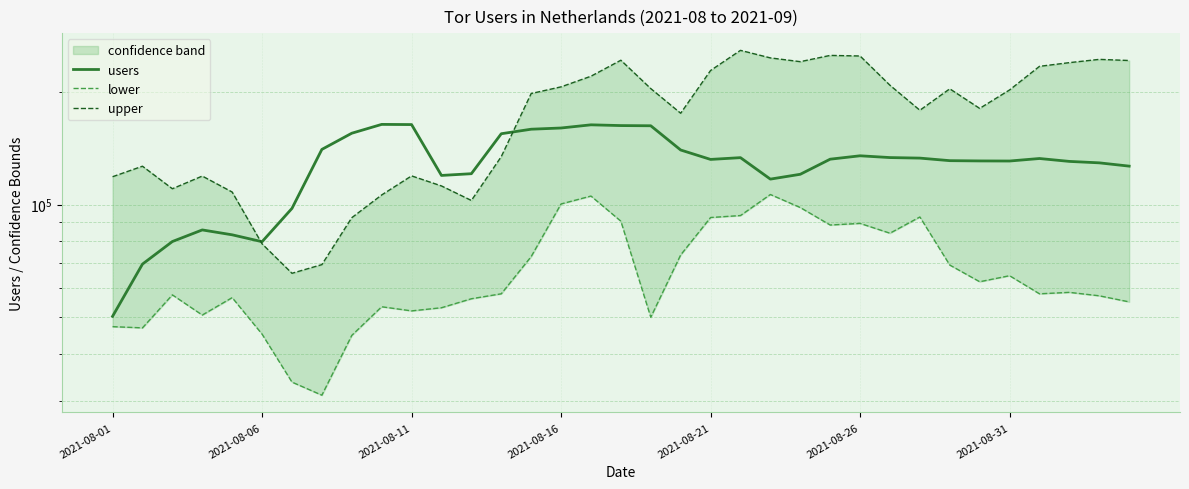

True or false: lower and users intersect in this chart.

False